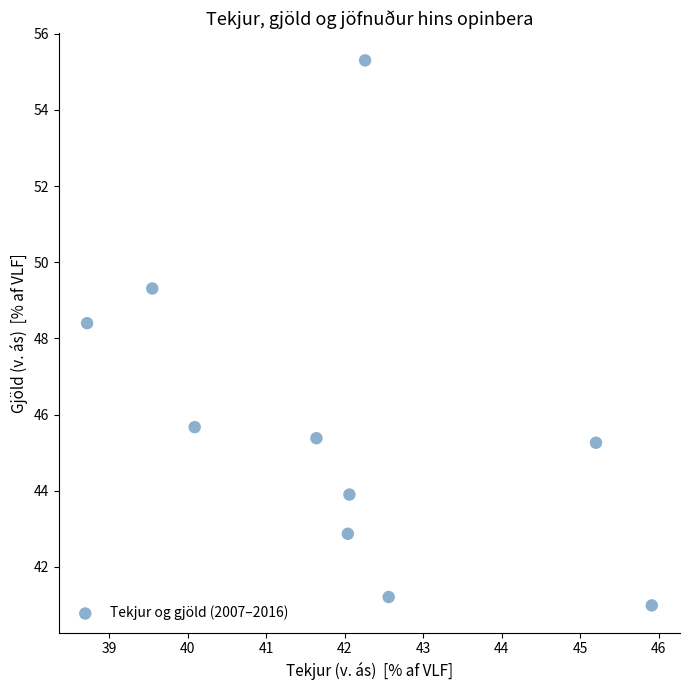

What Y value in the scatter plot is closest to 48?

48.4